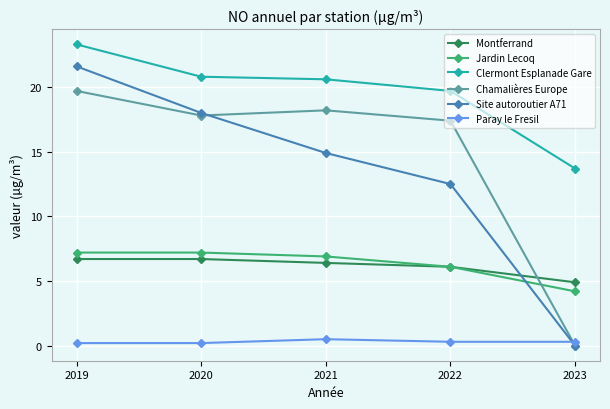

Which series changed the most between 2020 and 2021?

Site autoroutier A71